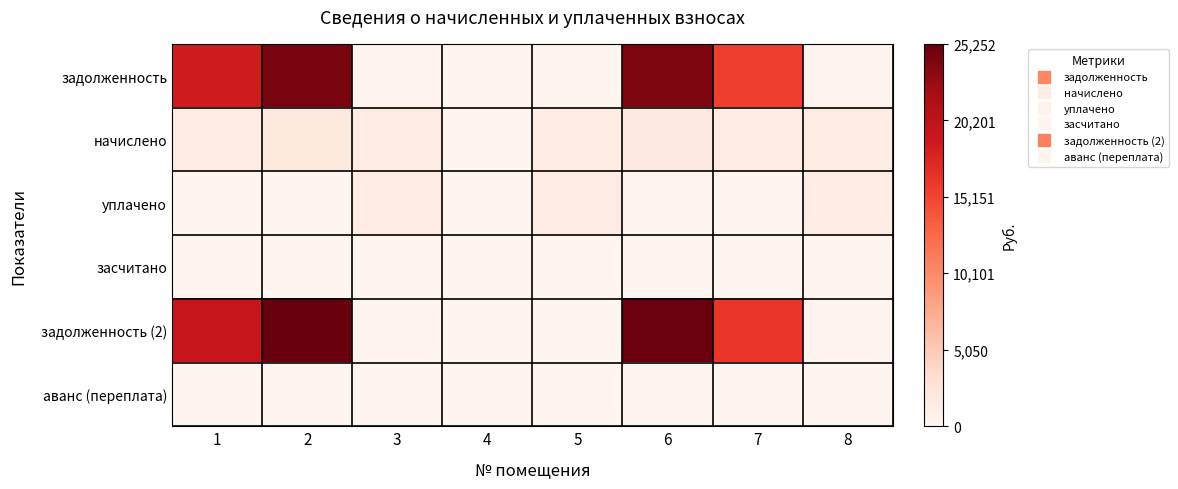

How many series are shown in this chart?

6